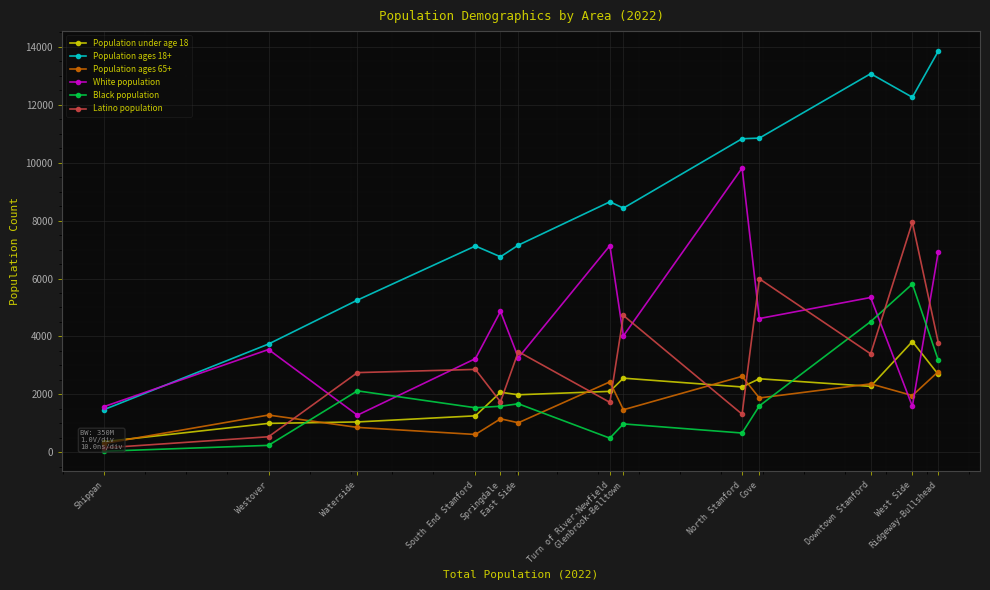

After their last crossing, which series has the higher values: Latino population or Black population?

Latino population